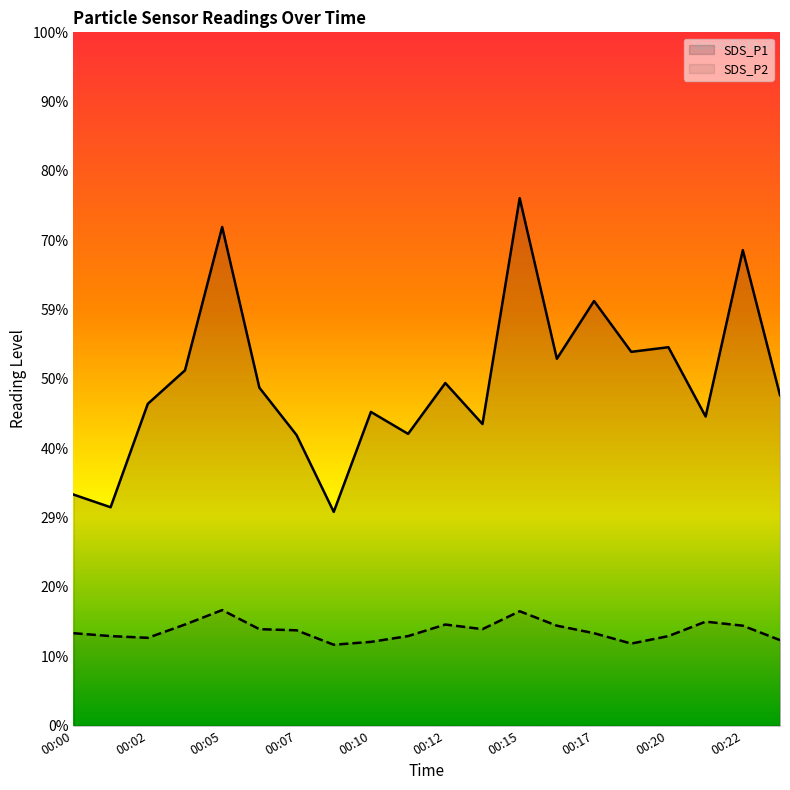

True or false: SDS_P1 and SDS_P2 cross at least once.

False